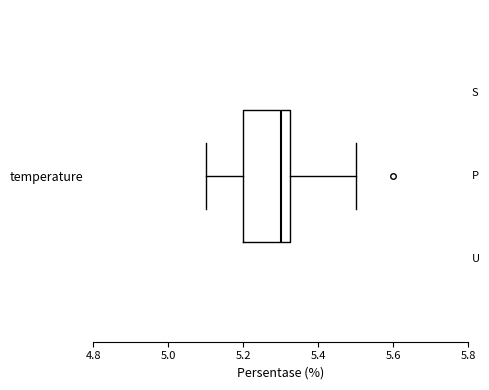

Where is the right edge of the box for temperature on the x-axis? The values are not printed on the chart, so give them approximately, as read against the axis.

5.32